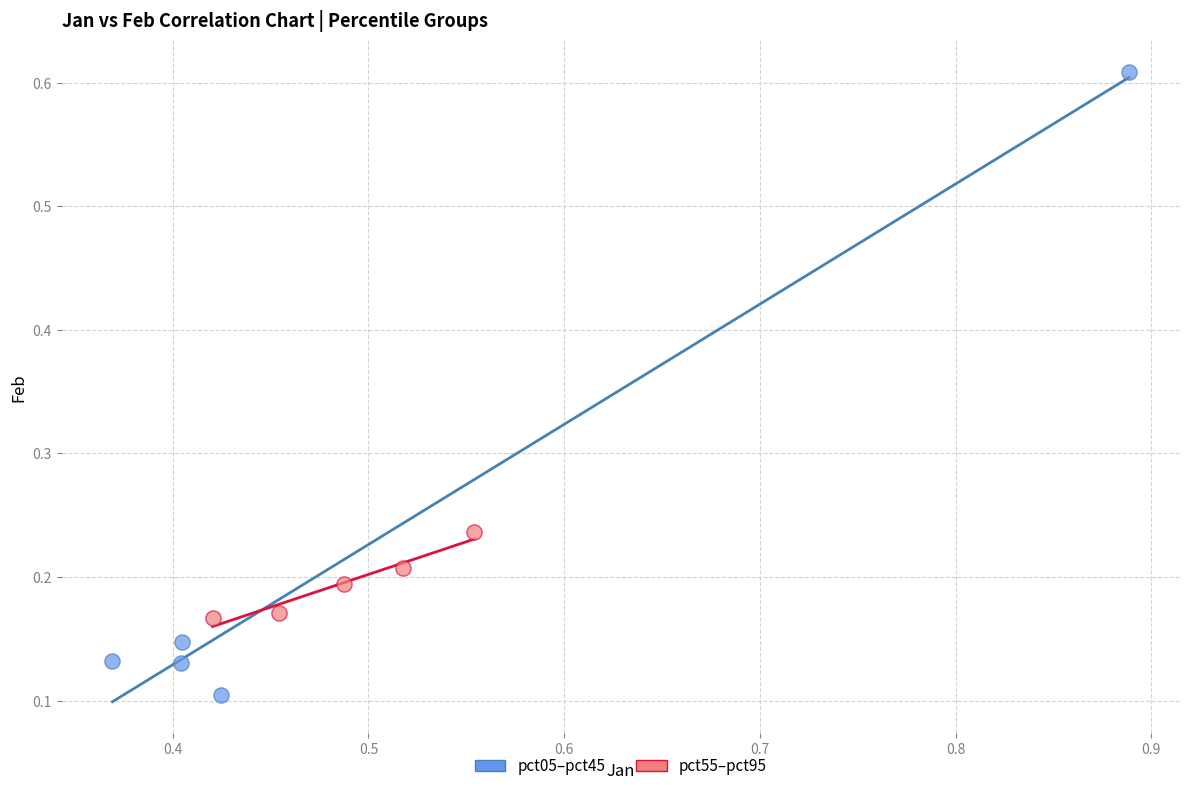

Which series contains the lowest Y value?

pct05–pct45